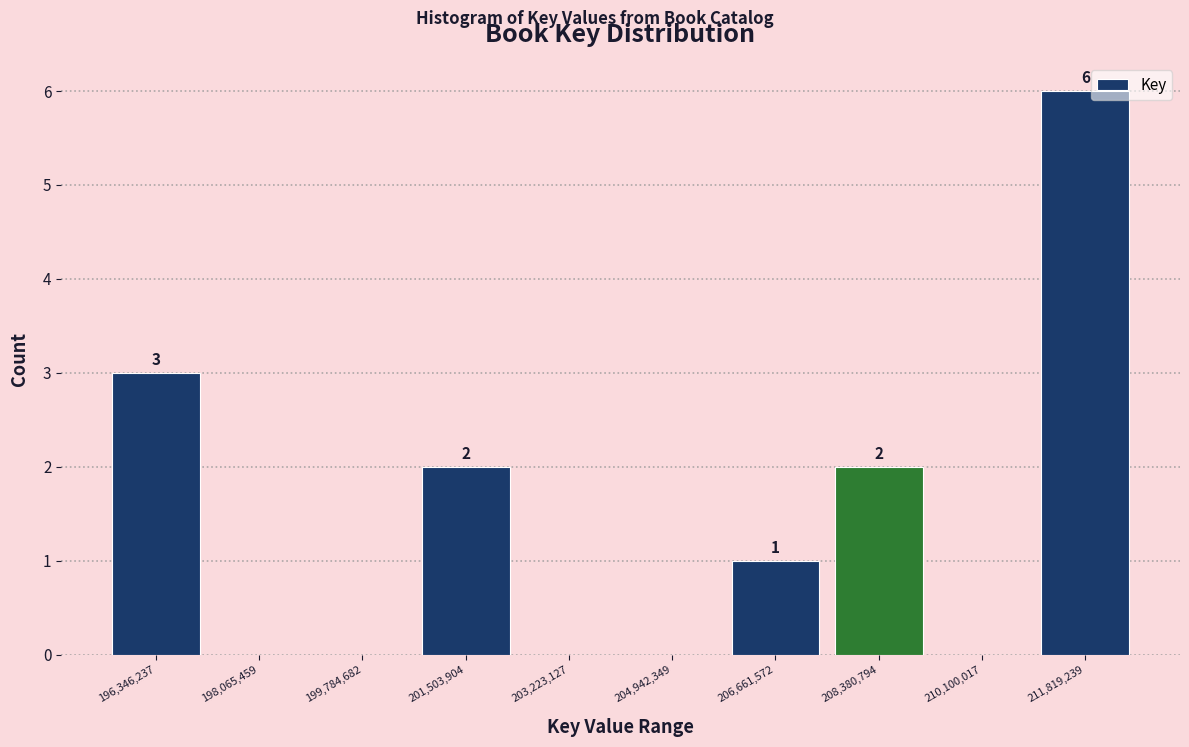

Over which range of the x-axis is the bar tallest?

211000000 to 212600000